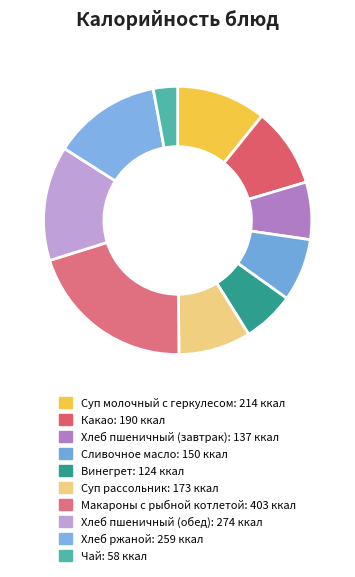

Is there any slice that represents more than half of the pie?

No